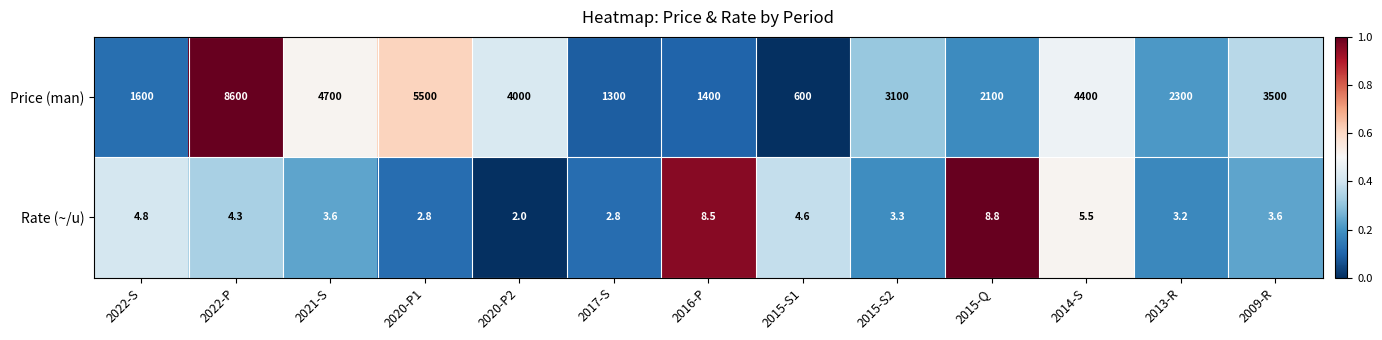

Reading left to right, transcribe all the data shown in this chart.

Price (man): 1600.0	8600.0	4700.0	5500.0	4000.0	1300.0	1400.0	600.0	3100.0	2100.0	4400.0	2300.0	3500.0
Rate (~/u): 4.8	4.3	3.6	2.8	2.0	2.8	8.5	4.6	3.3	8.8	5.5	3.2	3.6